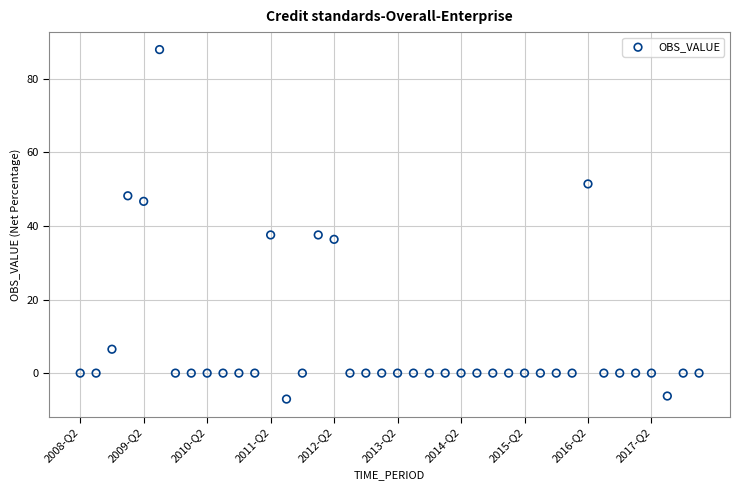

What is the range of Y values (max minus min)?

95.0